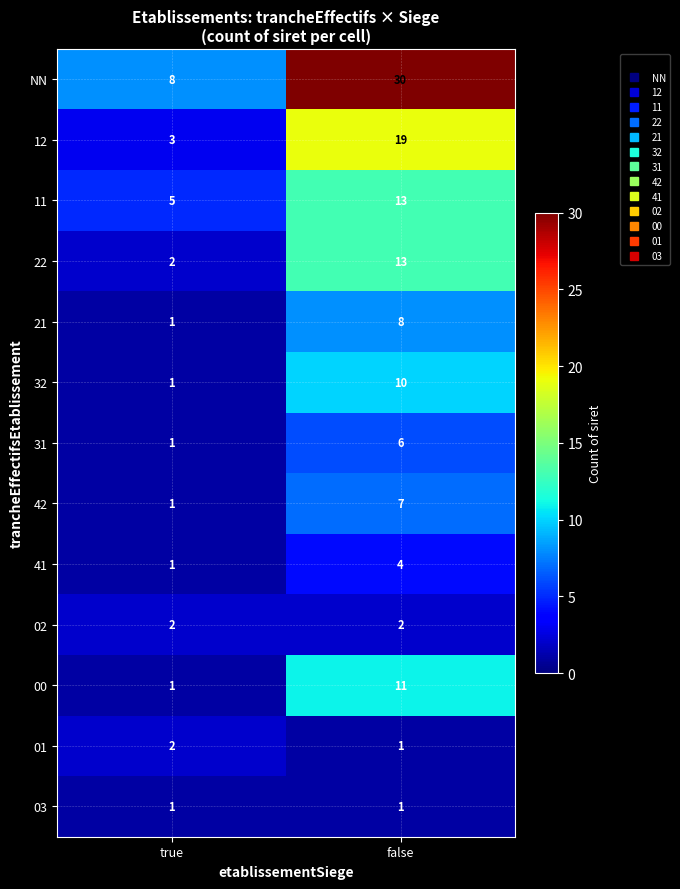

Which series has the widest spread of values?

NN